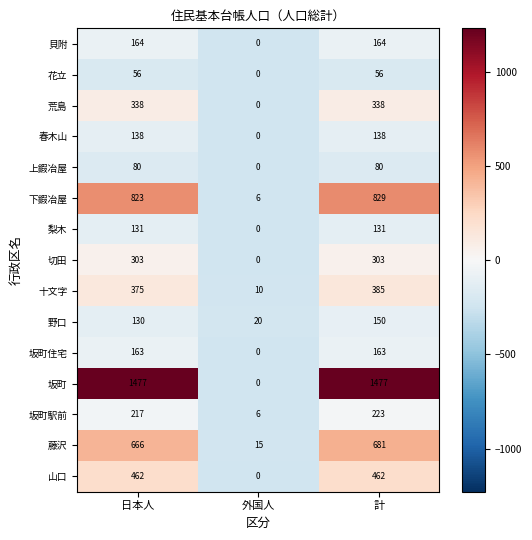

Which series has the widest spread of values?

坂町